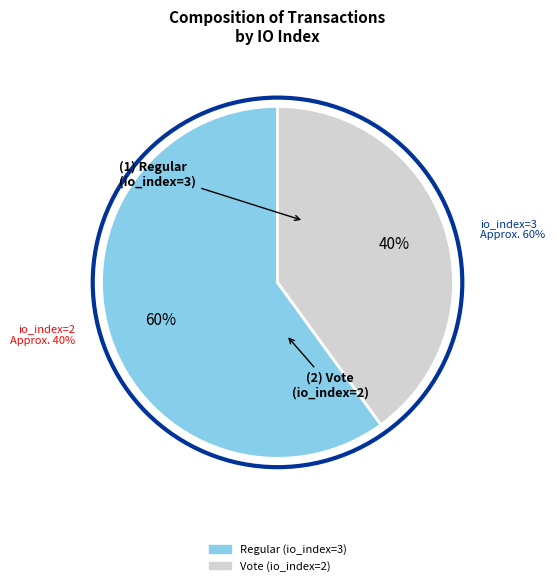

Between Regular (io_index=3) and Vote (io_index=2), which is larger?

Regular (io_index=3)